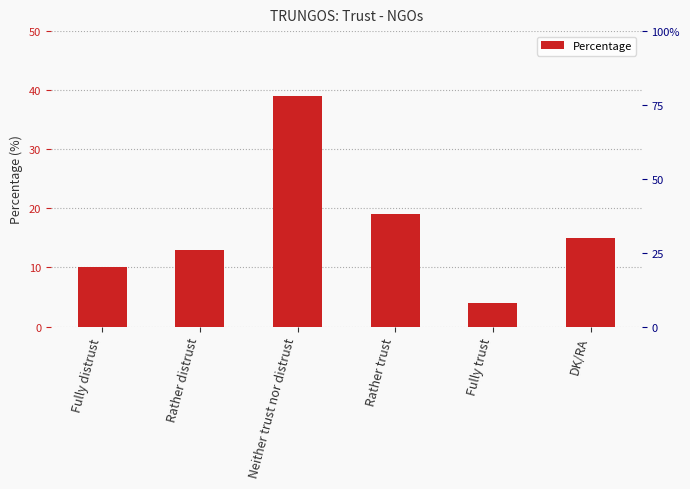

Approximately how many times larger is the value at Rather distrust compared to Fully trust?

3.2